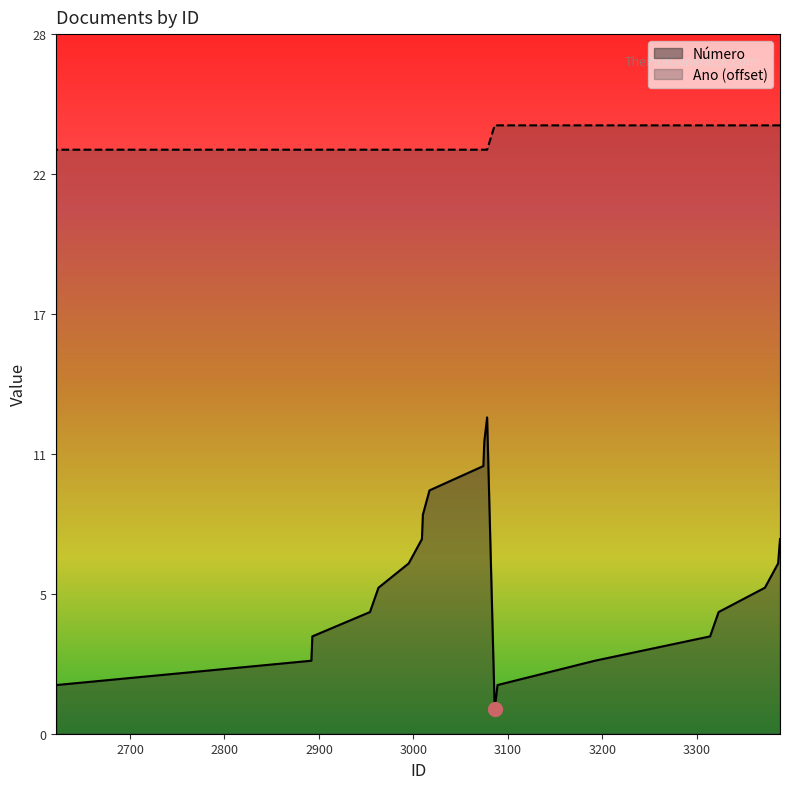

At which label does Número reach its peak?

3078